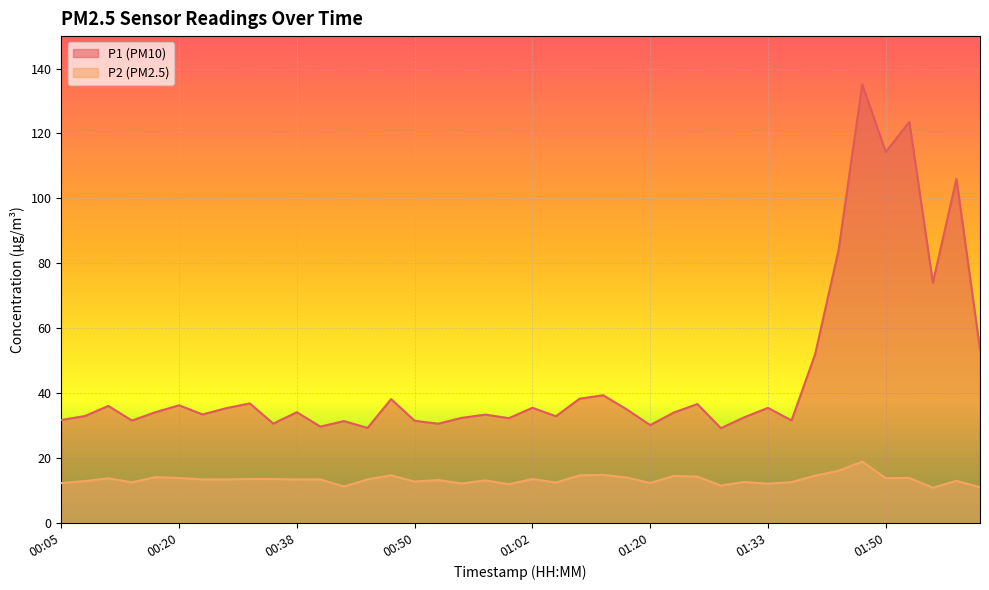

Is it true that P2 equals 3.5 at 01:23?

False